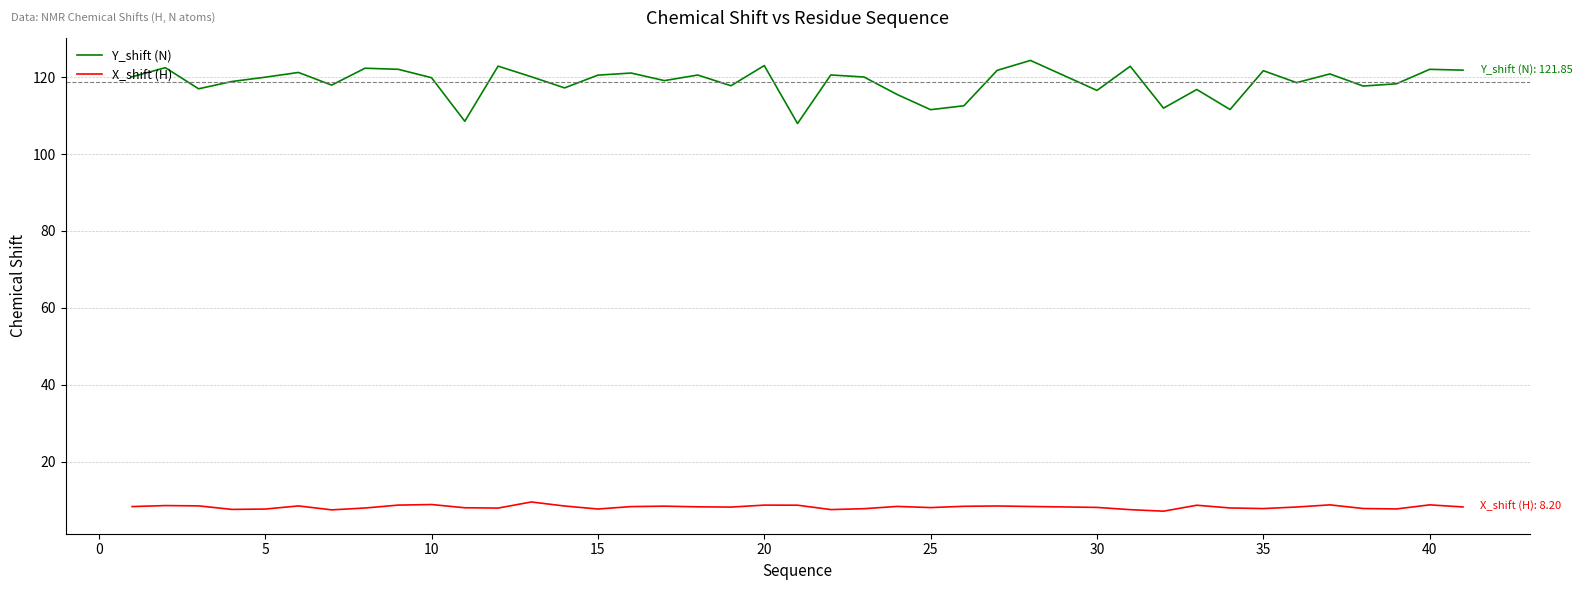

Rank the series by their average value, from lowest to highest.

X_shift (H), Y_shift (N)